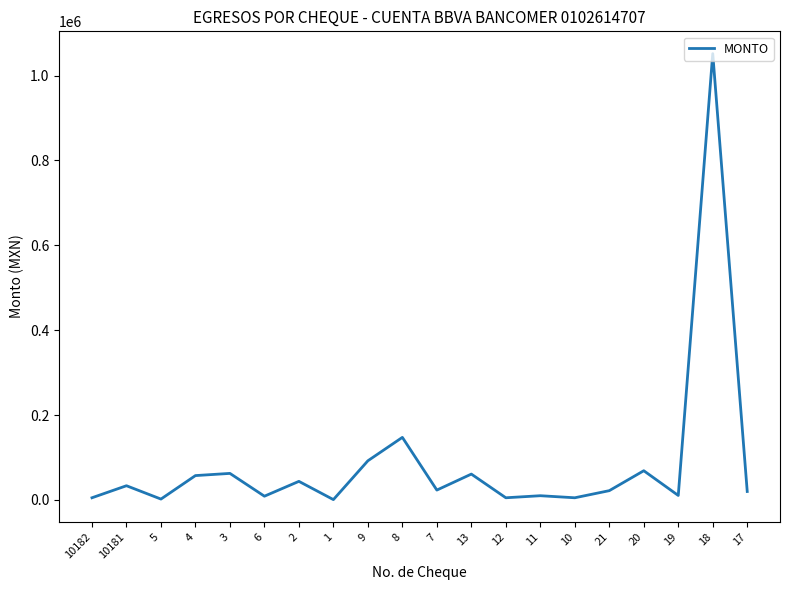

What is the change in value from 9 to 10?

-87181.3